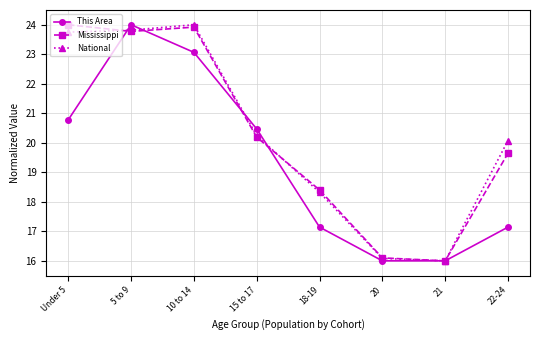

What is the total value across all series at 21?

48.0